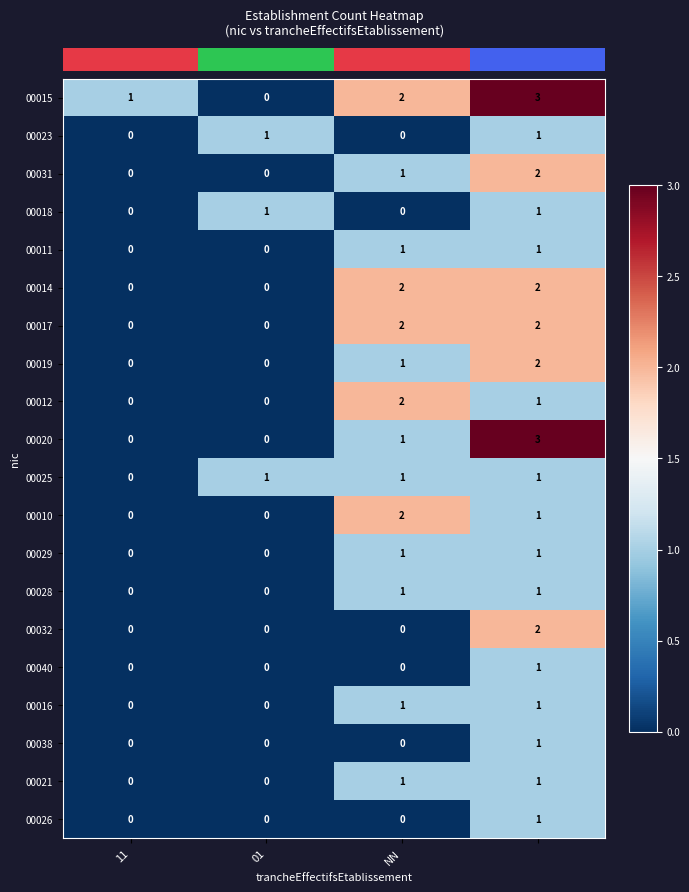

At how many categories does at least one series exceed 0?

4